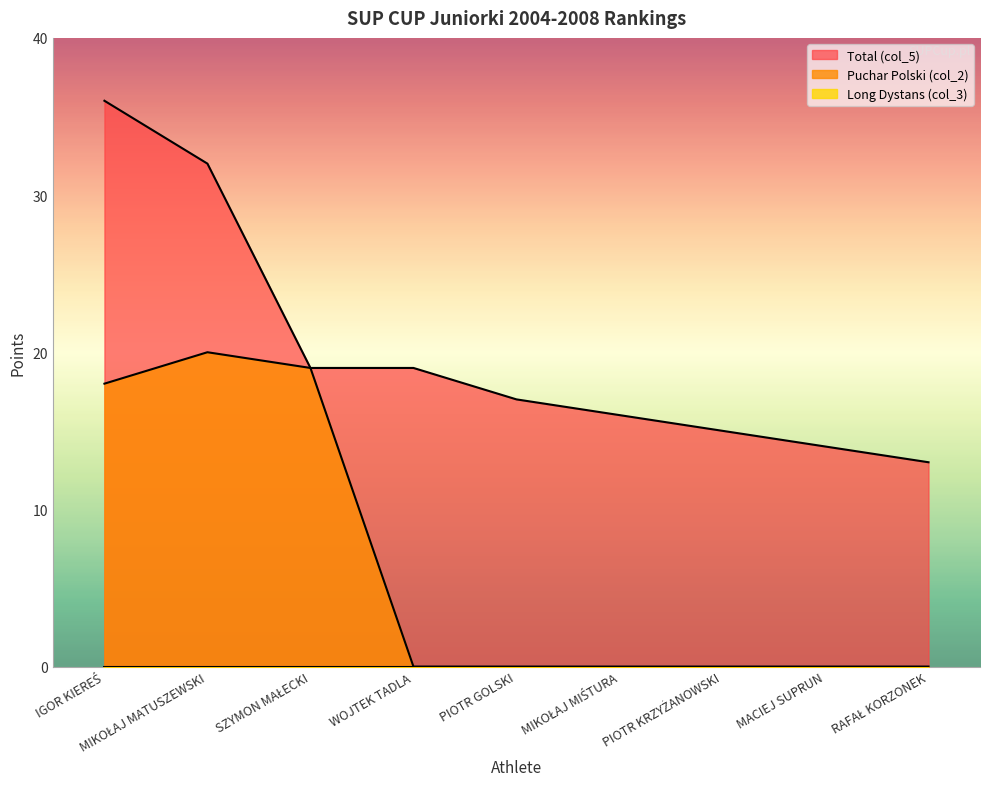

What is the sum of all Total (col_5) values?

181